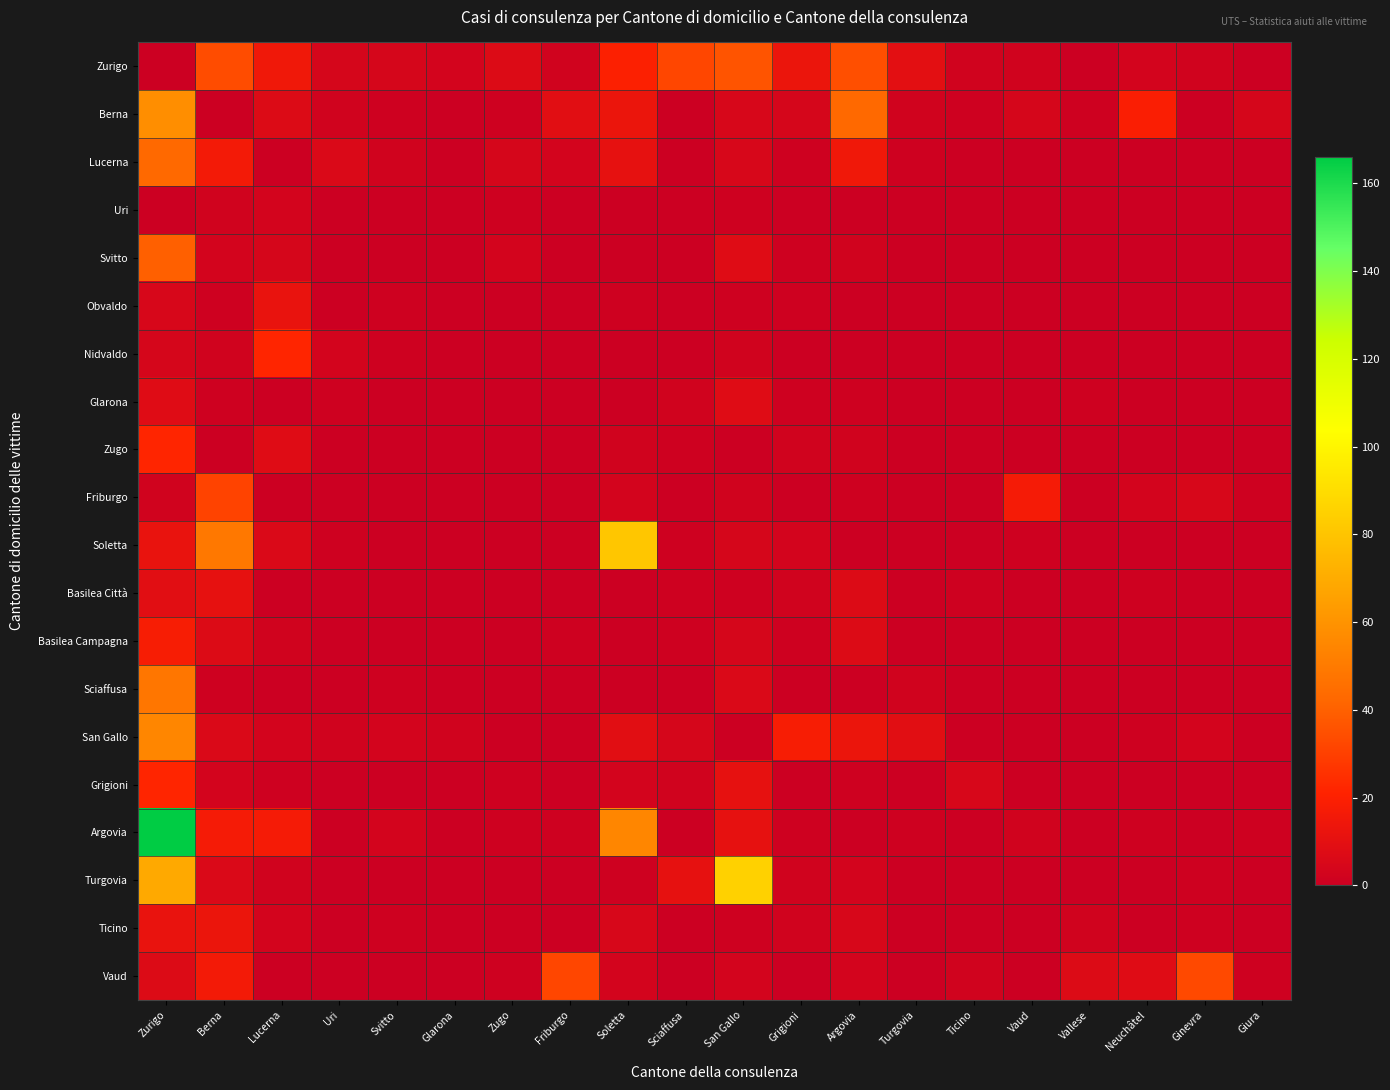

At Vallese, list the series in order from largest to smallest.

Vaud, Ticino, Berna, Glarona, Zurigo, Lucerna, Uri, Svitto, Obvaldo, Nidvaldo, Zugo, Friburgo, Soletta, Basilea Città, Basilea Campagna, Sciaffusa, San Gallo, Grigioni, Argovia, Turgovia